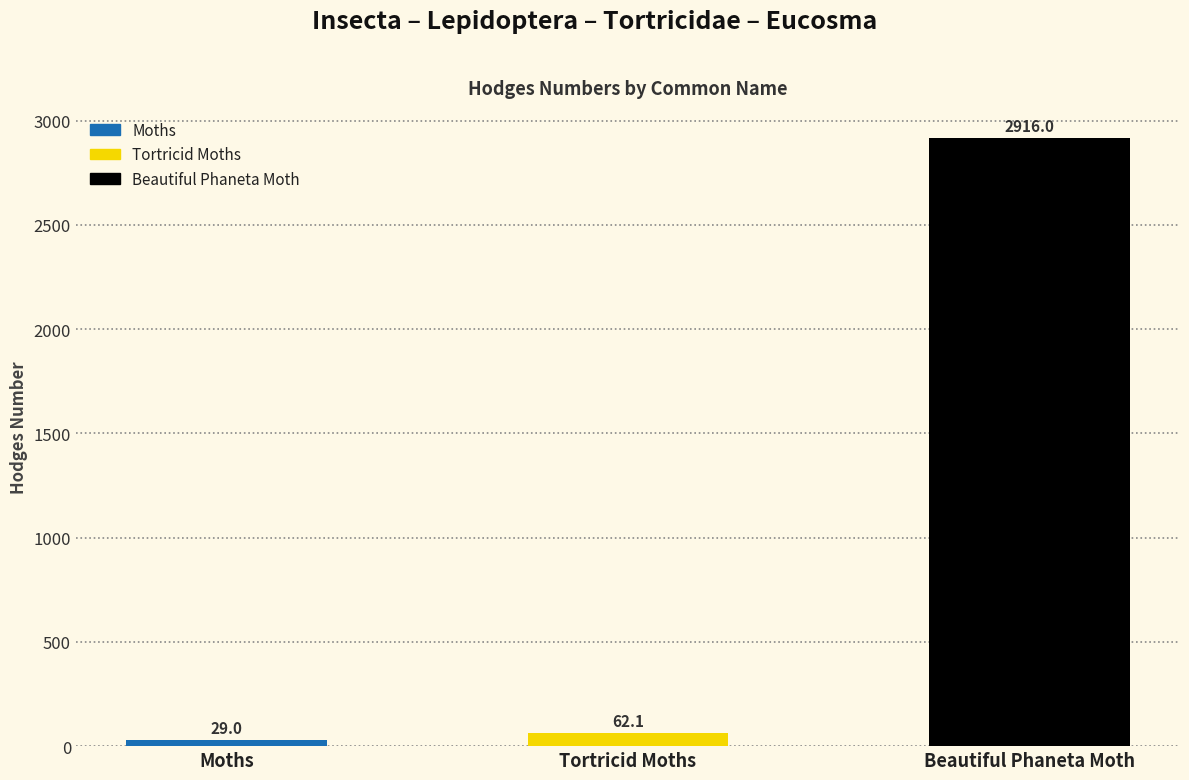

Which label corresponds to the smallest value in the chart?

Moths